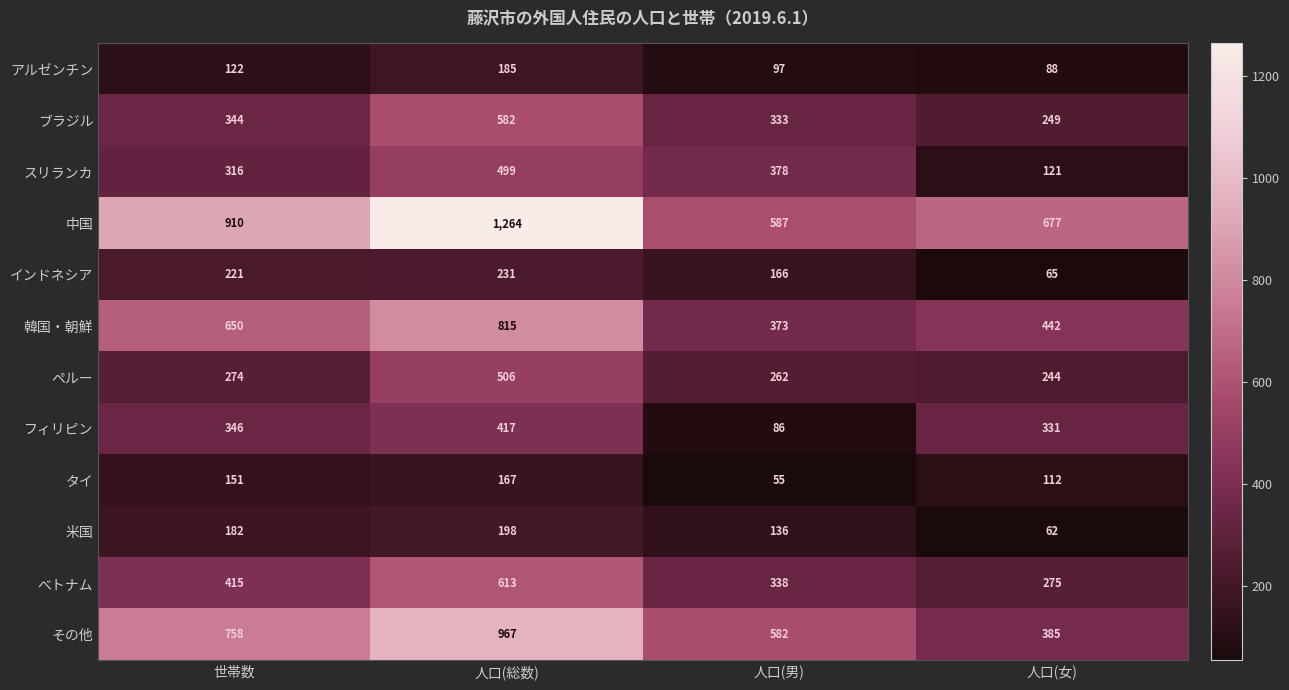

At 人口(男), list the series in order from smallest to largest.

タイ, フィリピン, アルゼンチン, 米国, インドネシア, ペルー, ブラジル, べトナム, 韓国・朝鮮, スリランカ, その他, 中国